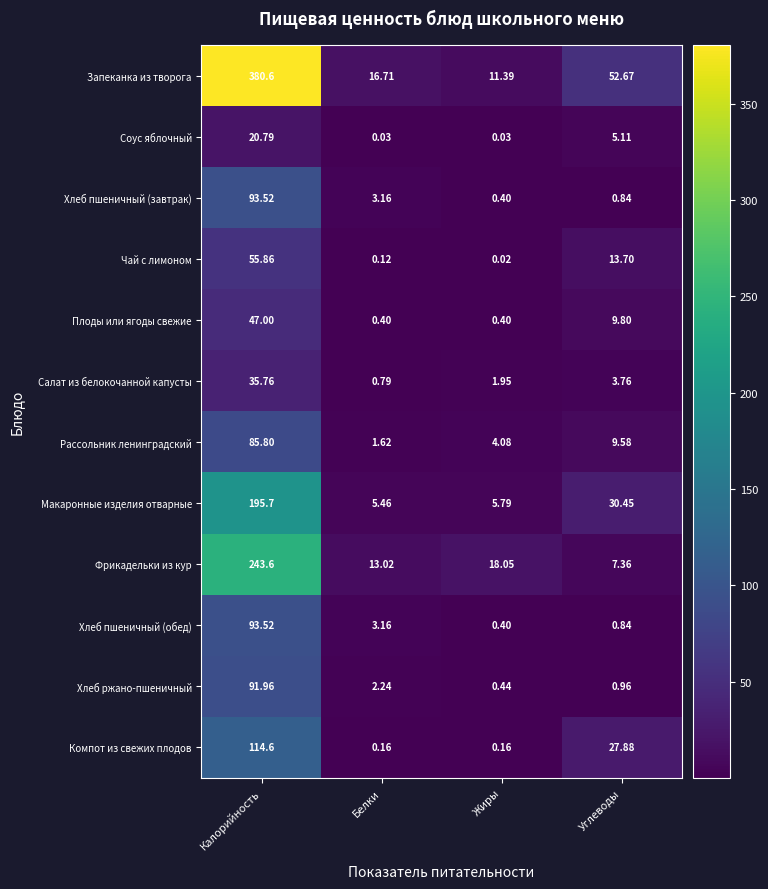

Which series changed the most between Жиры and Углеводы?

Запеканка из творога